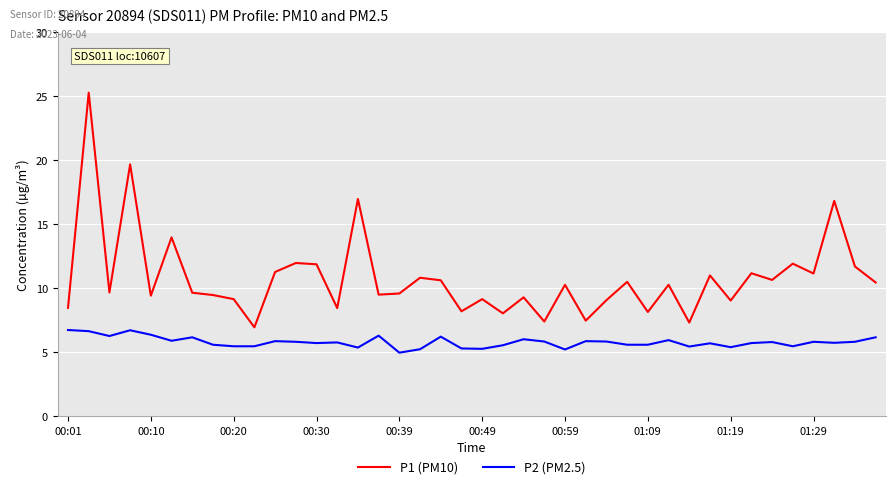

List the series in order of their overall mean, highest first.

P1 (PM10), P2 (PM2.5)